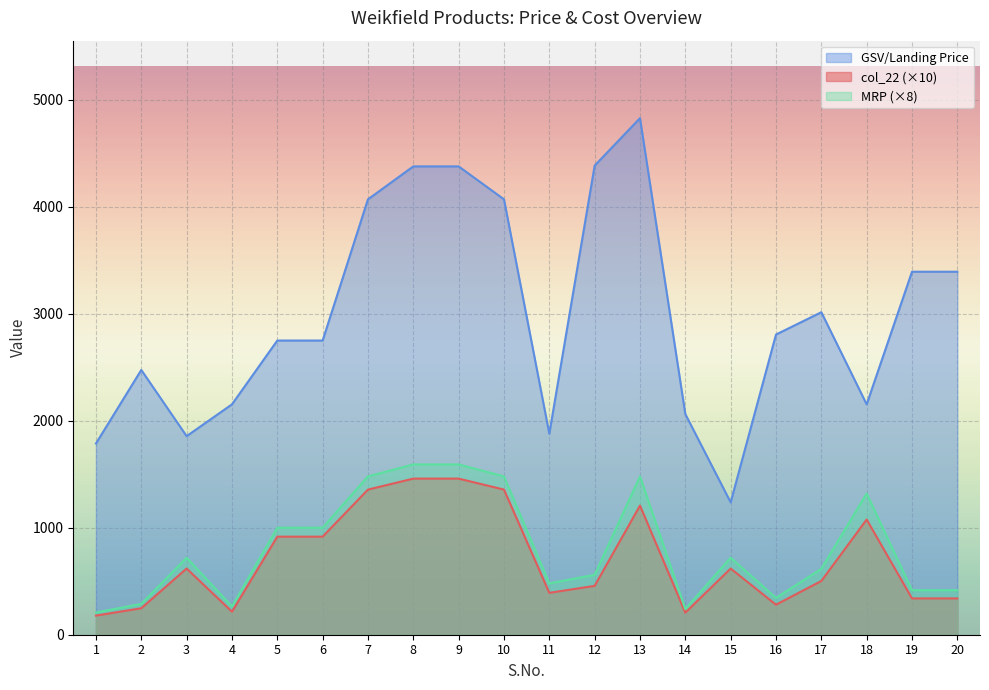

What is the difference between the maximum and minimum values in the col_22 series?

1280.6